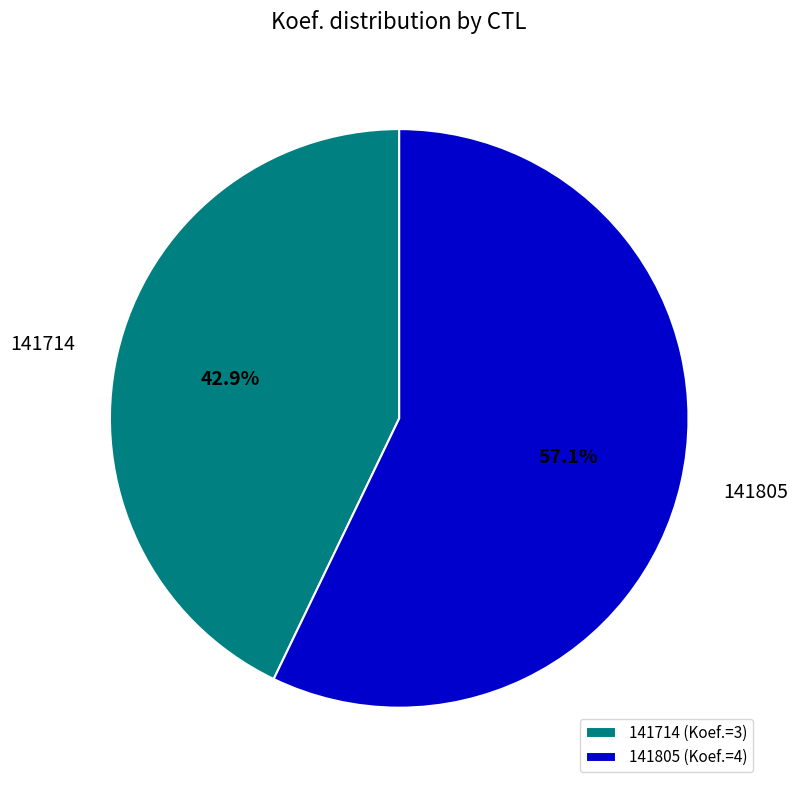

Between 141805 and 141714, which is larger?

141805